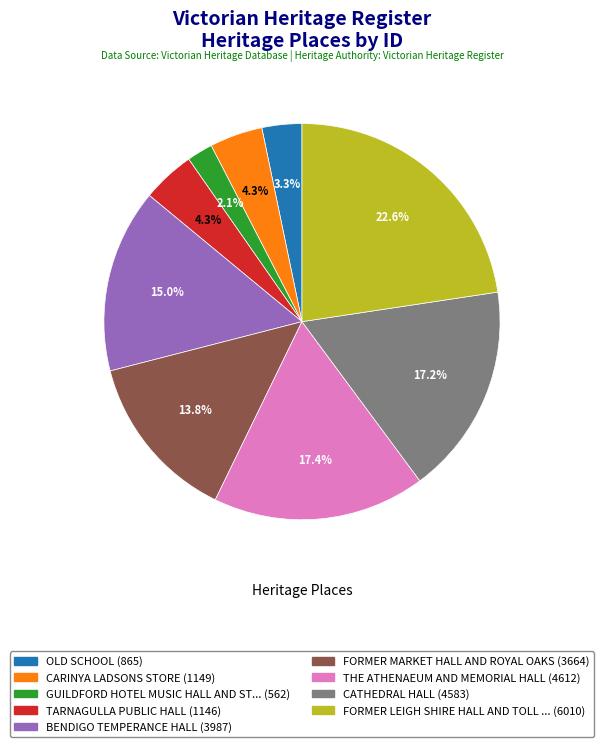

Is there a majority slice in this chart?

No